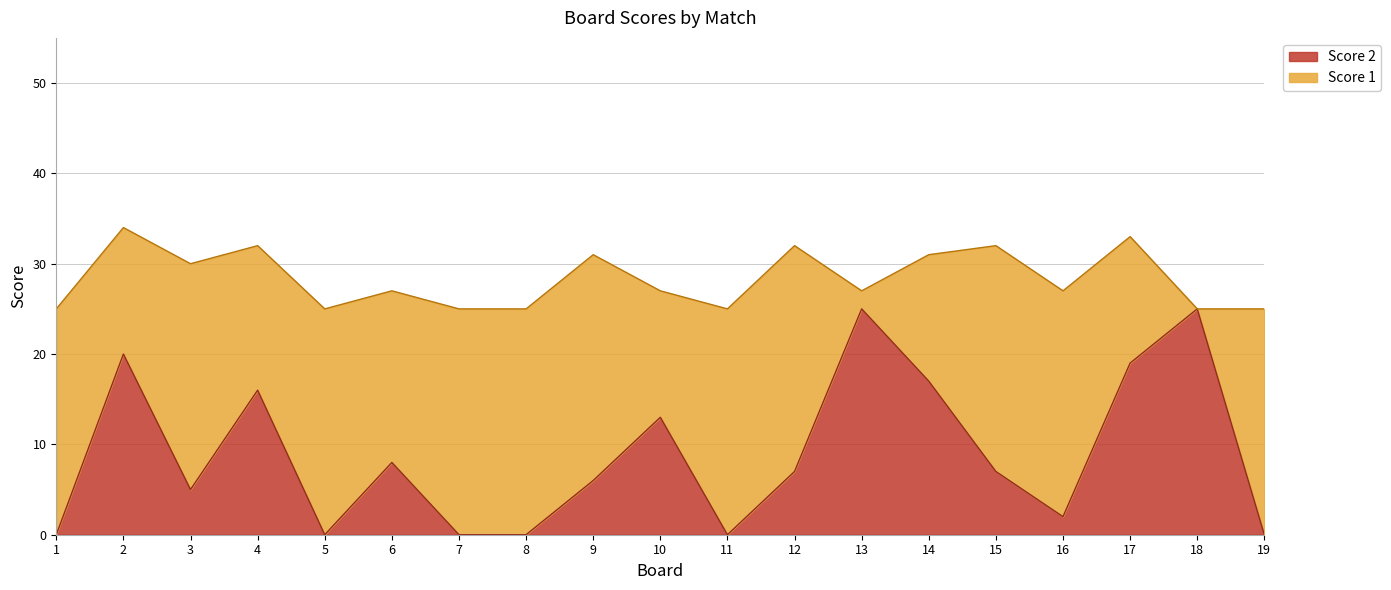

Read the value at 15, to the nearest 10.

10